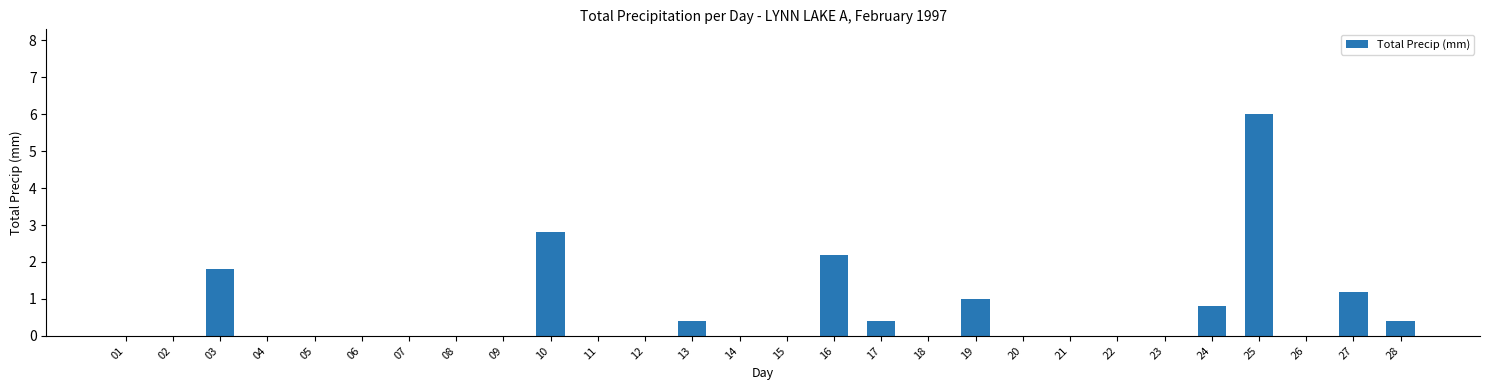

How many distinct data groups are displayed?

1